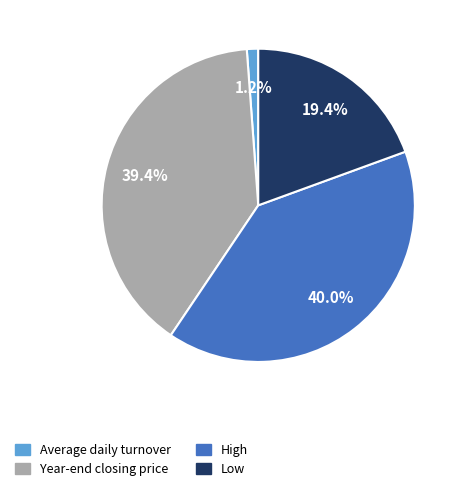

To the nearest percent, what is the average slice percentage?

25%